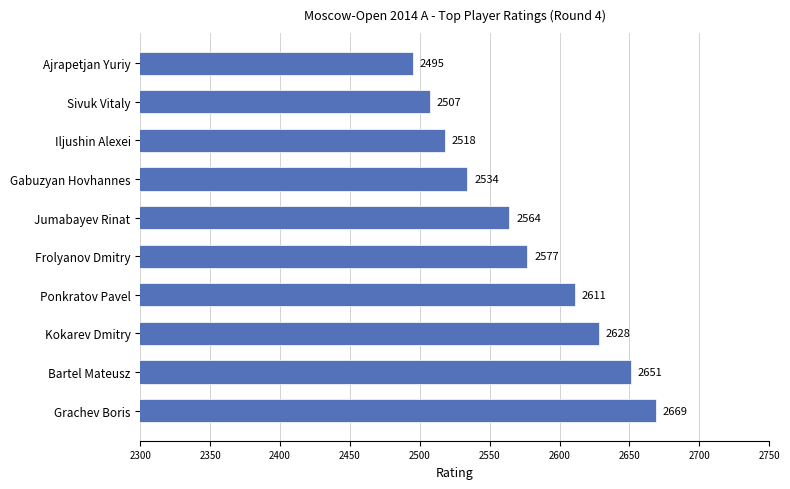

Rank the categories by value from highest to lowest.

Grachev Boris, Bartel Mateusz, Kokarev Dmitry, Ponkratov Pavel, Frolyanov Dmitry, Jumabayev Rinat, Gabuzyan Hovhannes, Iljushin Alexei, Sivuk Vitaly, Ajrapetjan Yuriy